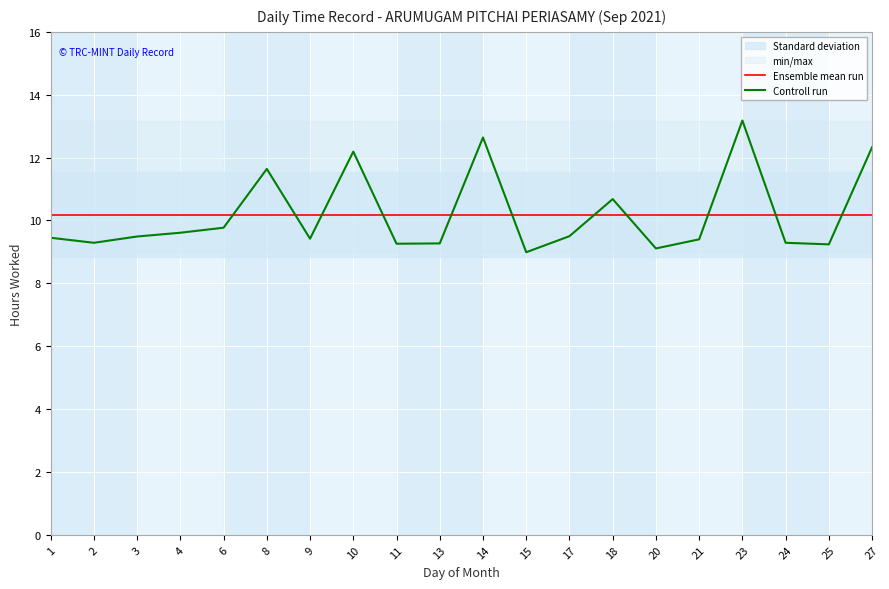

Rank the series by their maximum value, from lowest to highest.

Ensemble mean run, Controll run